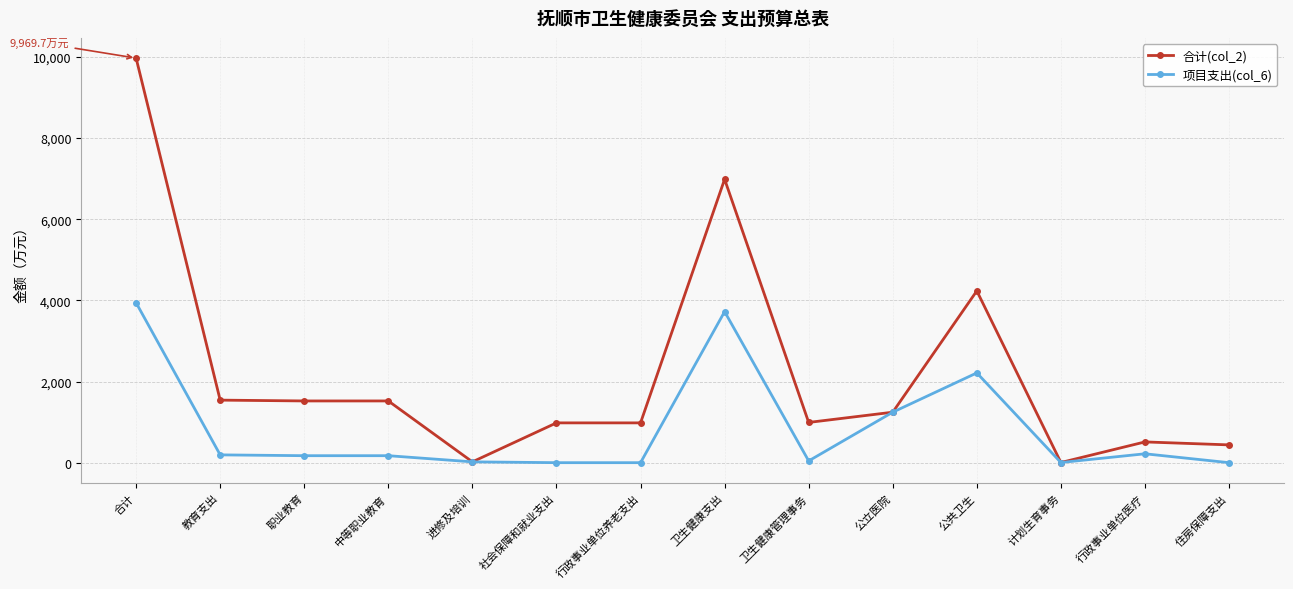

At which category is the sum across all series the highest?

合计